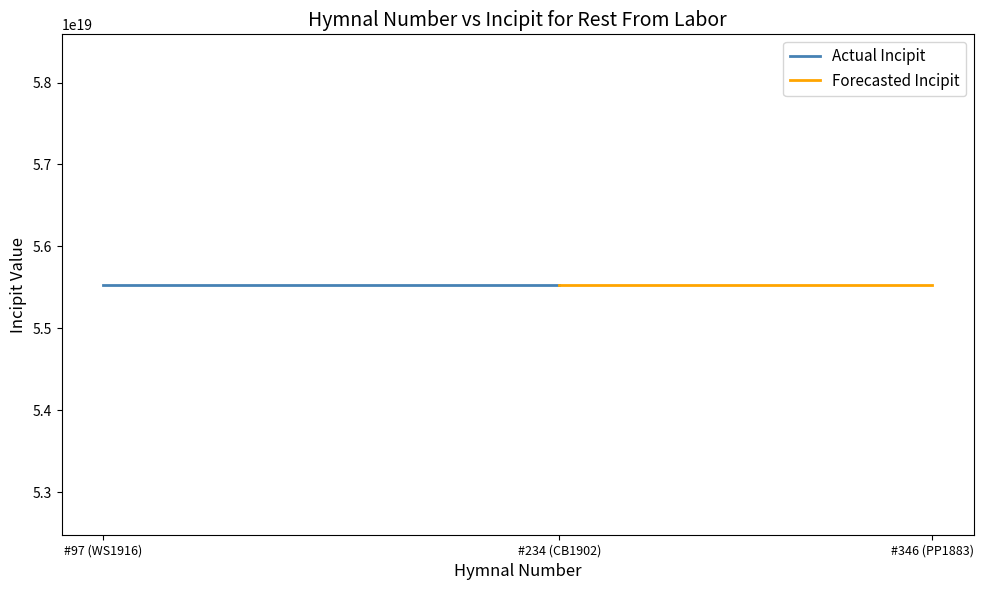

At which label is Hymnal Number closest to 221?

CB1902 #234